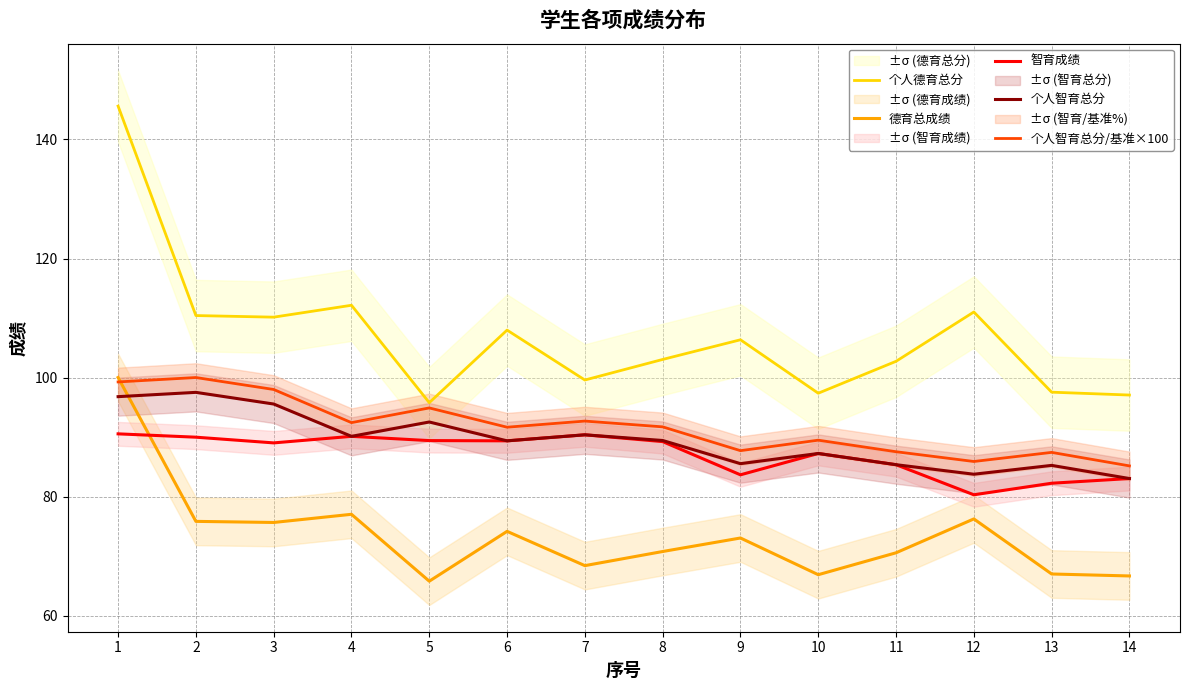

True or false: 个人智育总分/基准×100 and 个人智育总分 intersect in this chart.

False